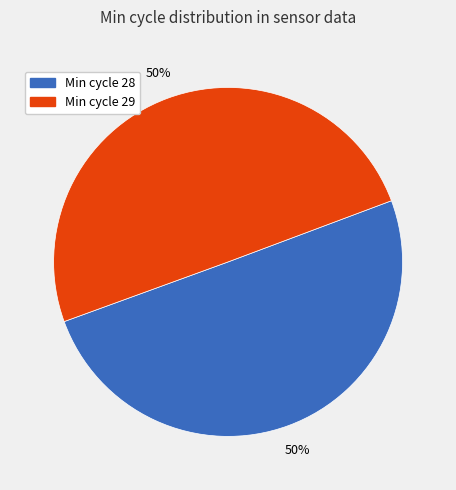

To the nearest percent, what is the average slice percentage?

50%